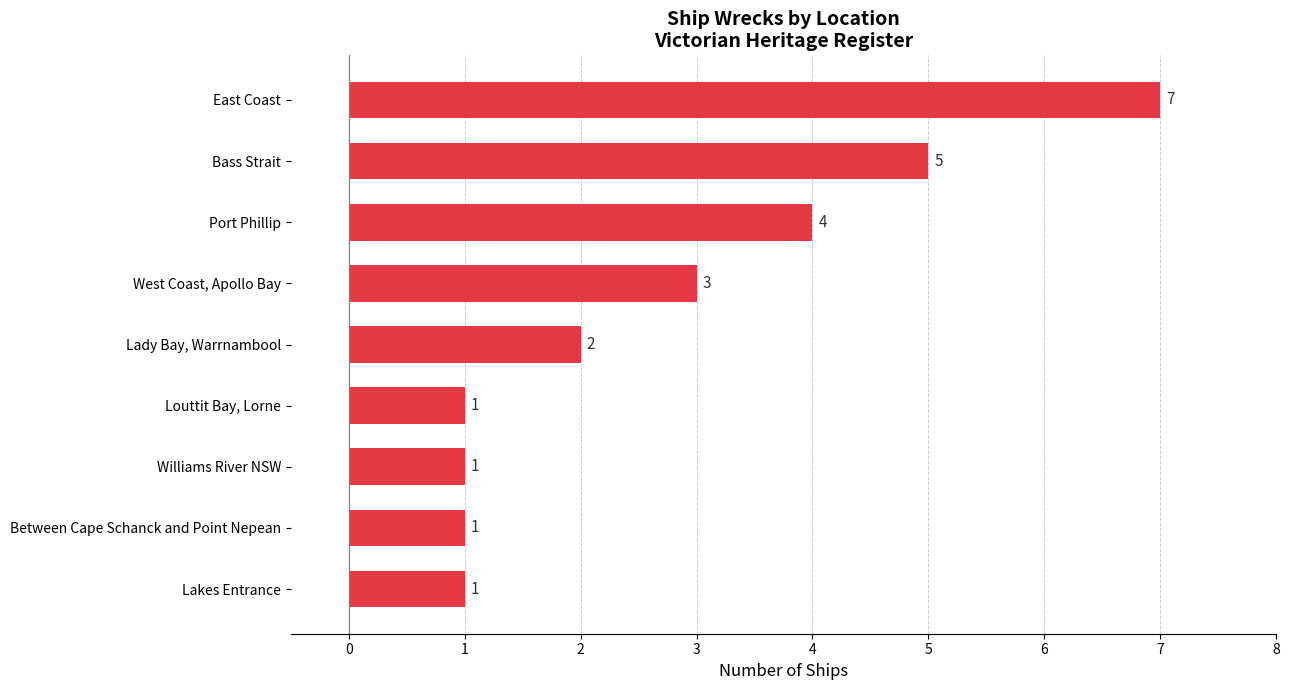

How many bars are there in total?

9